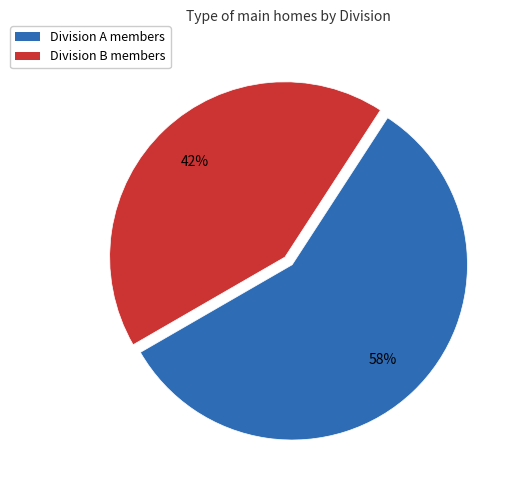

Does any single category account for the majority?

Yes